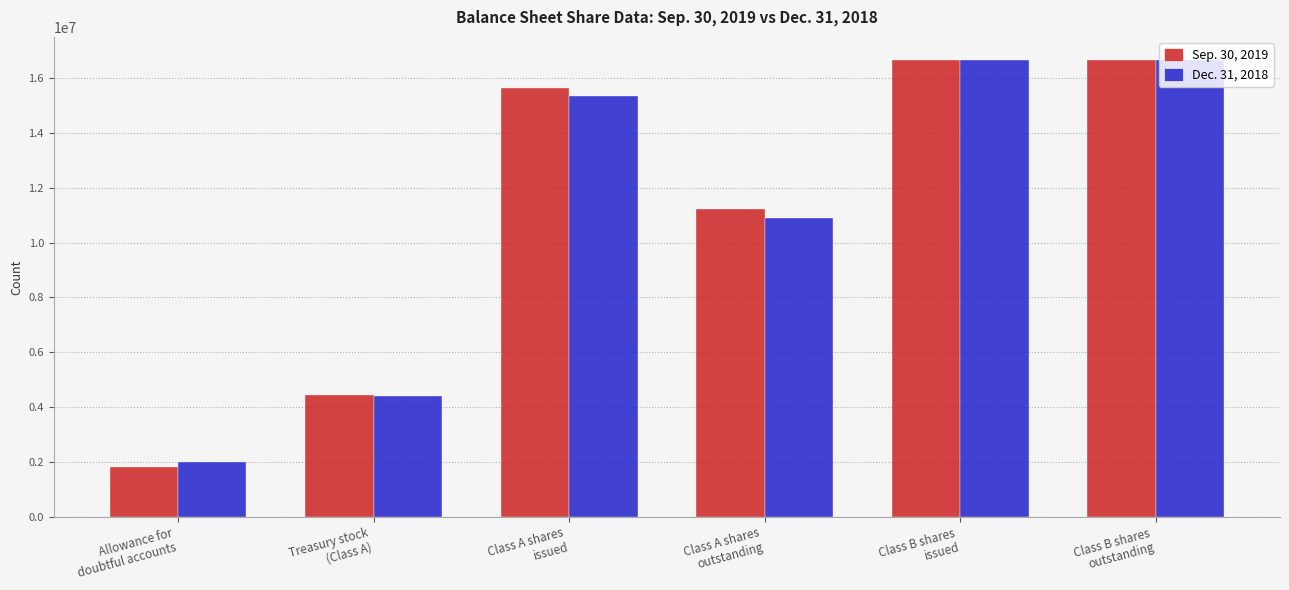

What is the difference between the Dec. 31, 2018 values at Class A shares
issued and Allowance for
doubtful accounts?

13323615